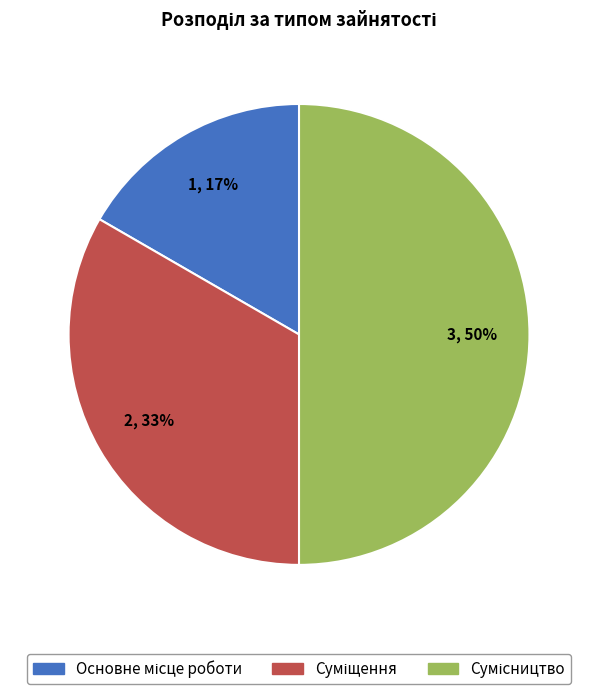

To the nearest percent, what is the average slice percentage?

33%